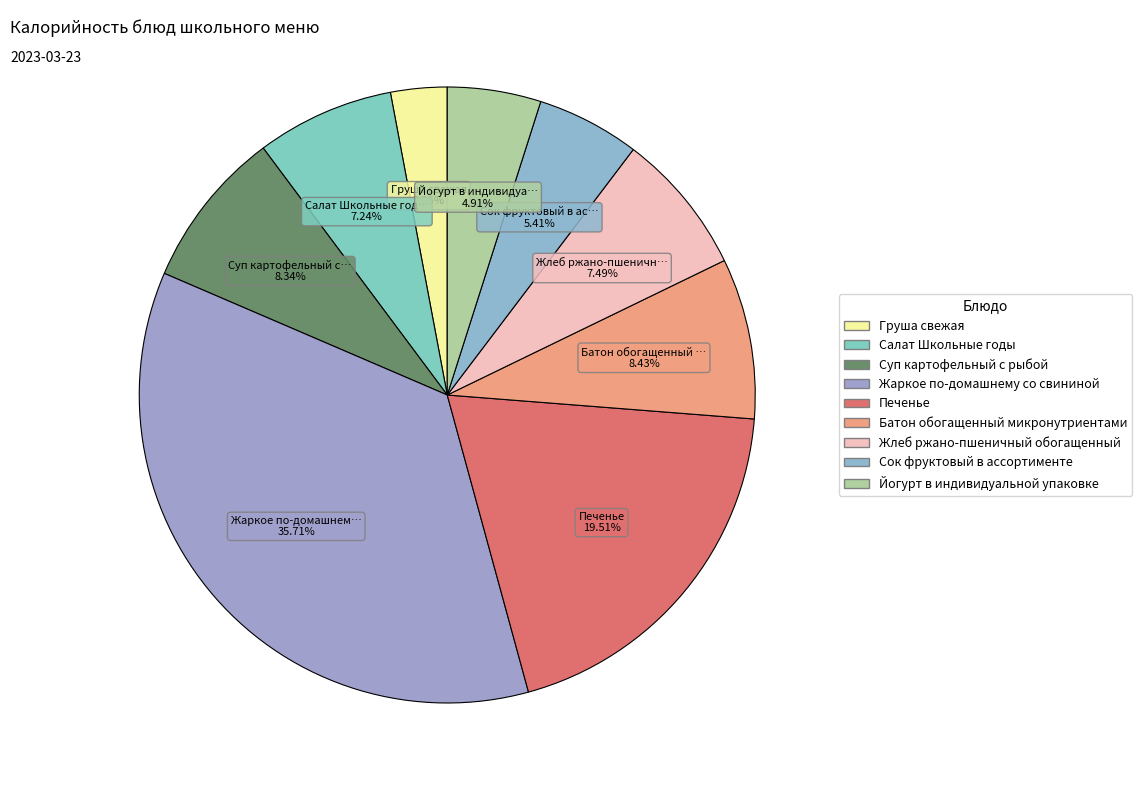

Do Салат Школьные годы and Жаркое по-домашнему со свининой together represent more than half of the pie?

No